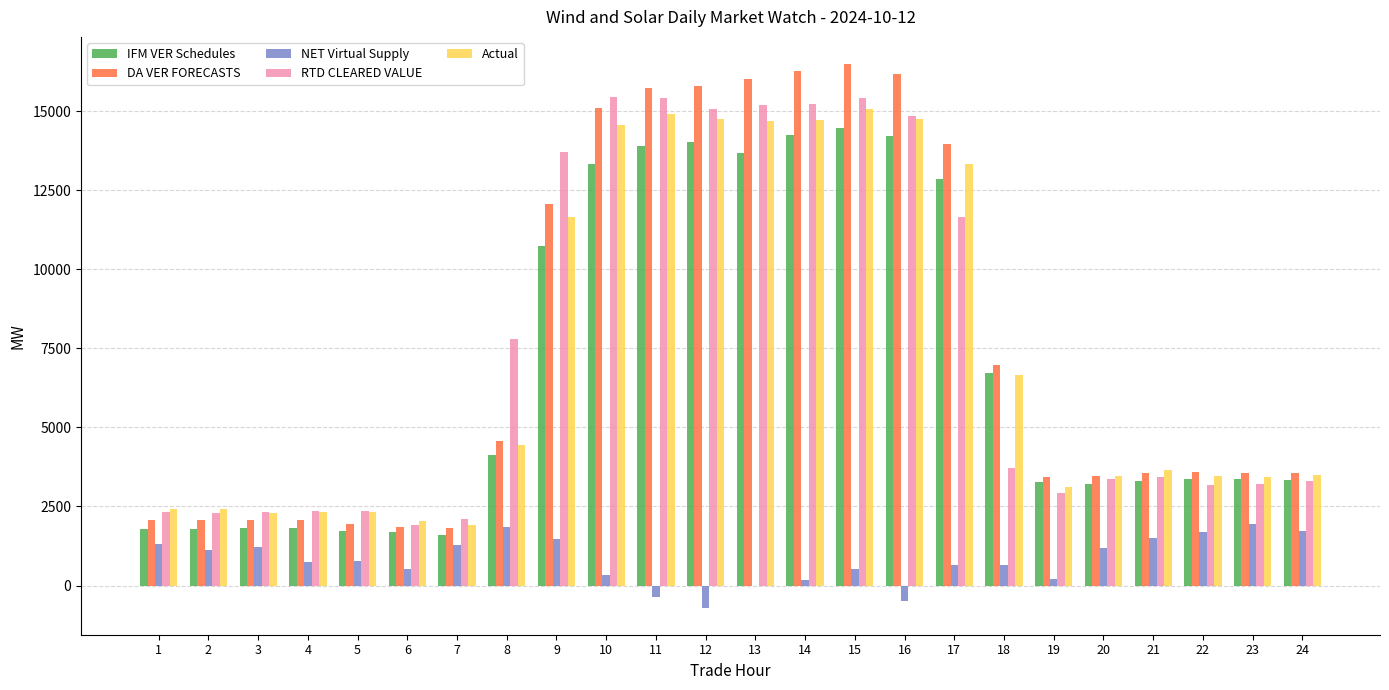

The value of IFM VER Schedules at 2 is 1789.4. True or false?

True